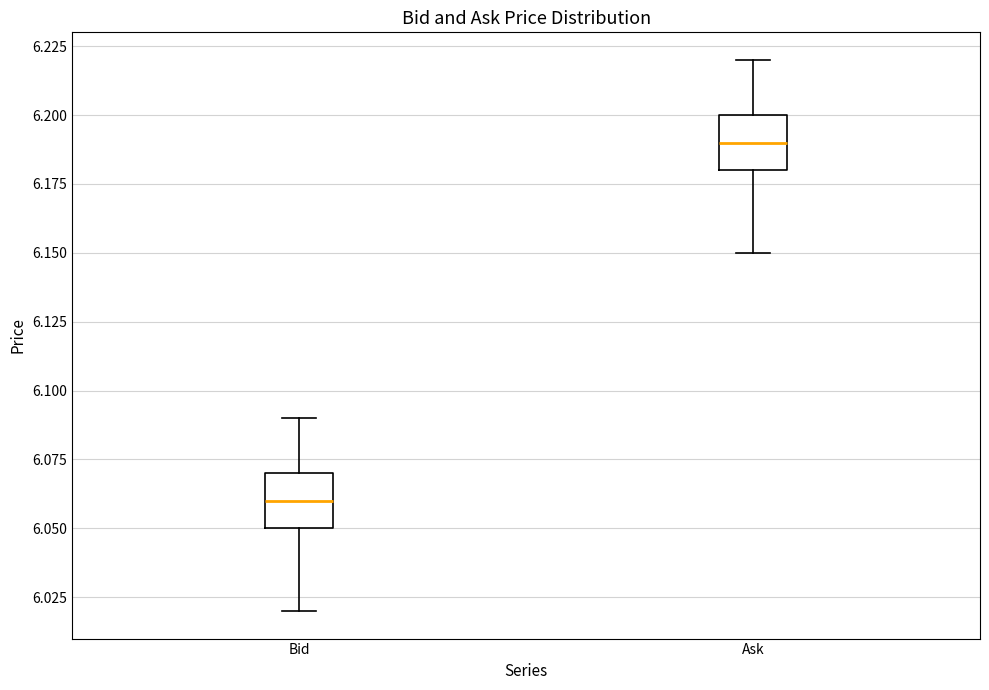

Reading left to right, read every box against the y-axis: the position of its median line, the range the box covers, and the ends of its whiskers. The values are not printed on the chart, so give them approximately, as read against the axis.

Bid: median 6.06, box 6.05 to 6.07, whiskers 6.02 to 6.09
Ask: median 6.19, box 6.18 to 6.20, whiskers 6.15 to 6.22